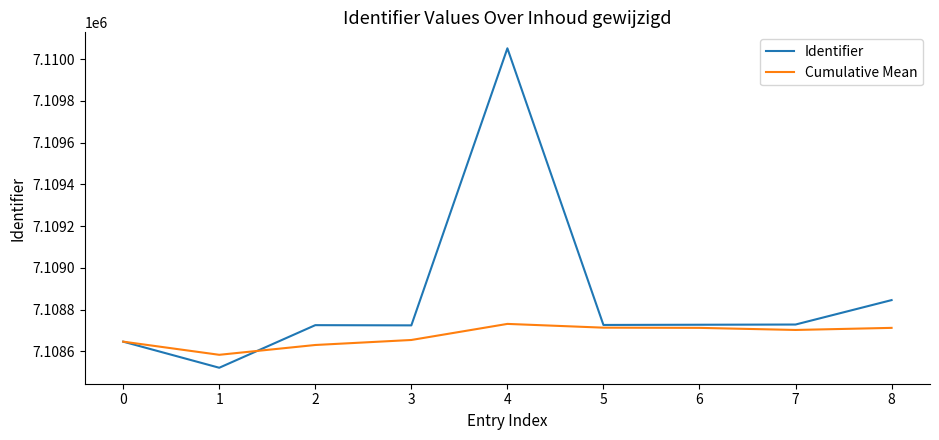

What is the maximum value for Identifier?

7110052